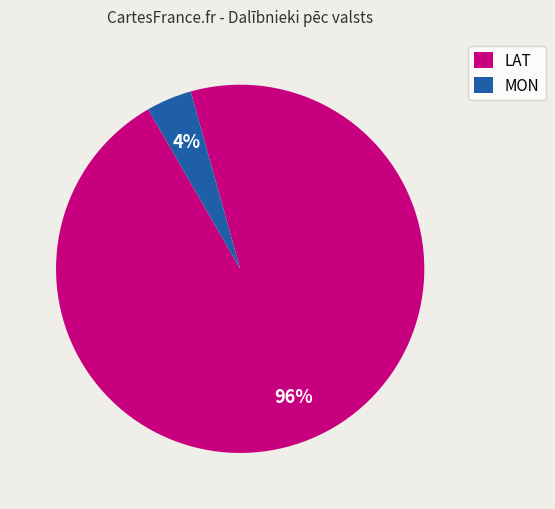

Which slice is the smallest?

MON